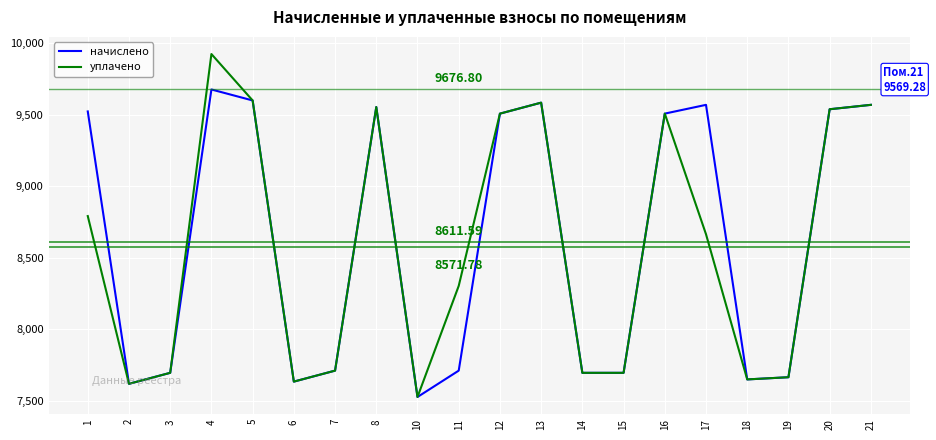

Is this an area chart (filled region under the line)?

No